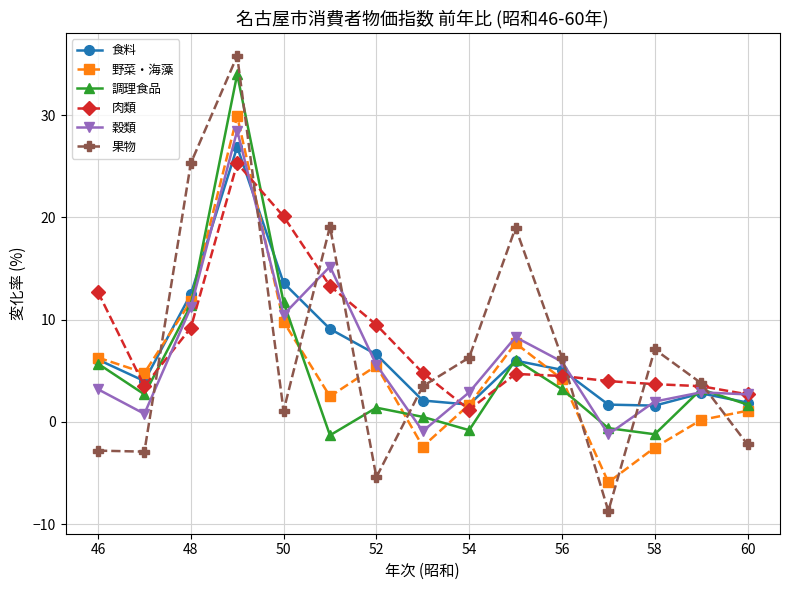

What is the maximum value for 果物?

35.8